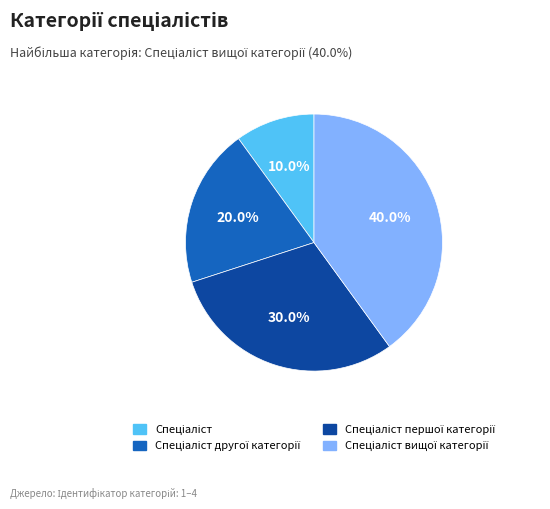

Is there a majority slice in this chart?

No